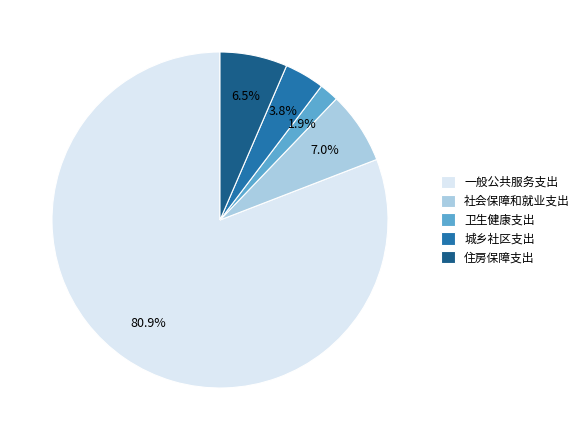

What is the largest slice in the pie chart?

一般公共服务支出